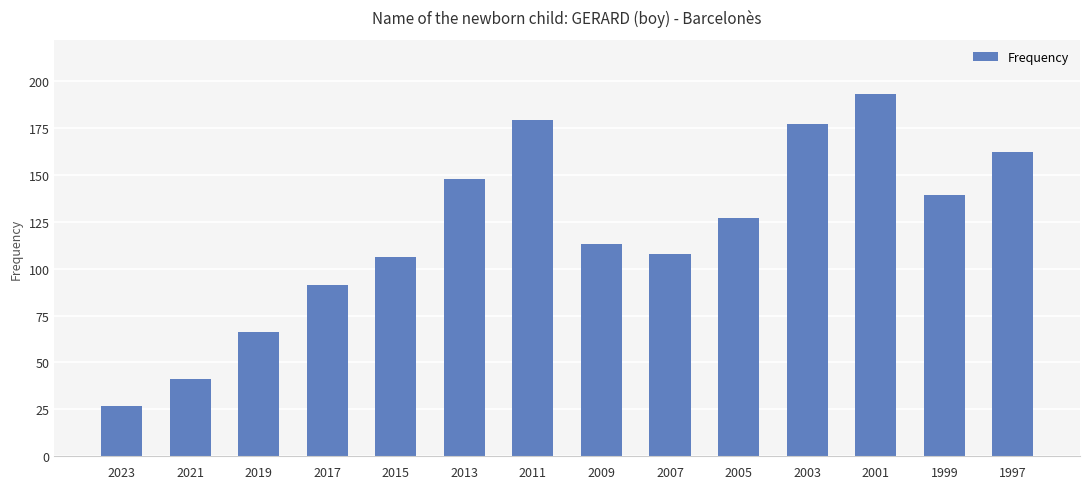

Reading right to left, transcribe all the data shown in this chart.

162	139	193	177	127	108	113	179	148	106	91	66	41	27